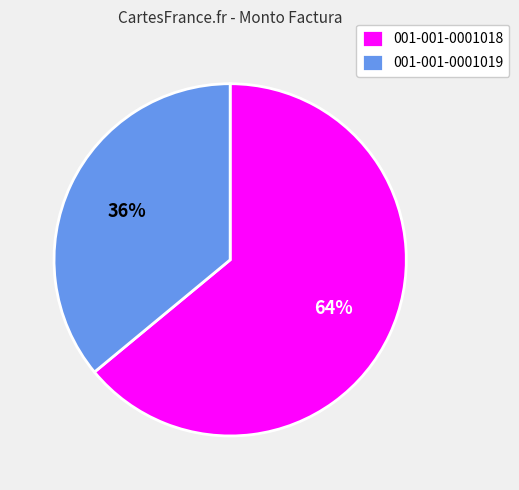

How many segments does this pie chart have?

2